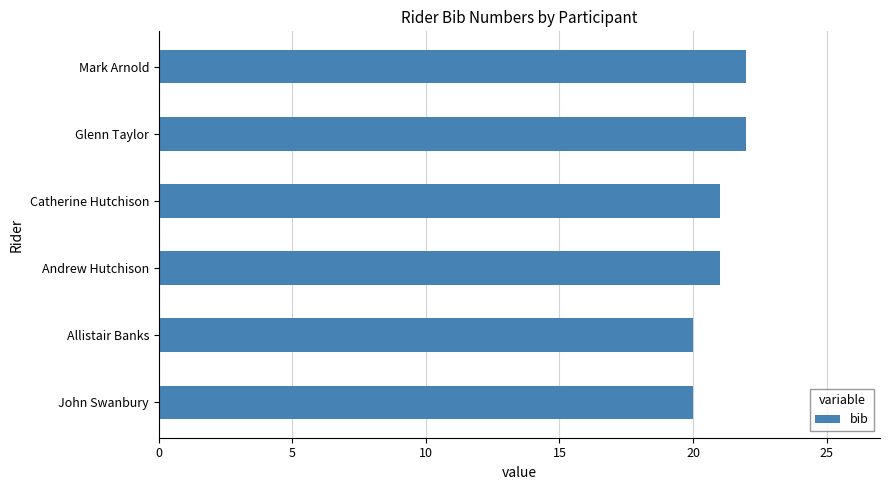

Count the number of data series in this chart.

1